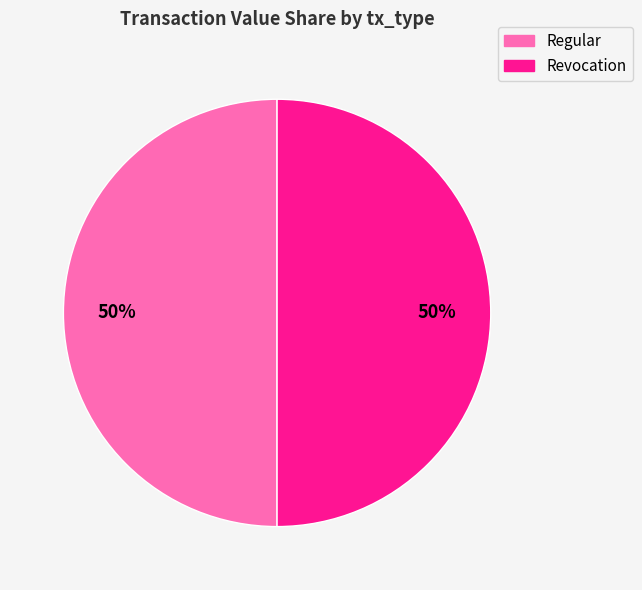

Is the sum of Revocation and Regular greater than half?

Yes